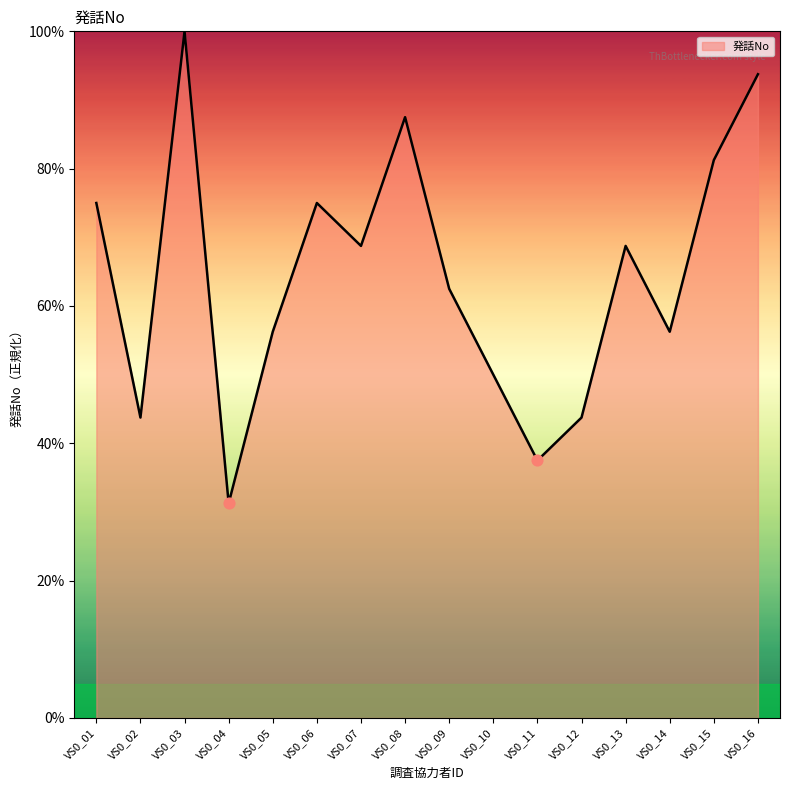

Between VS0_07 and VS0_12, which is larger?

VS0_07